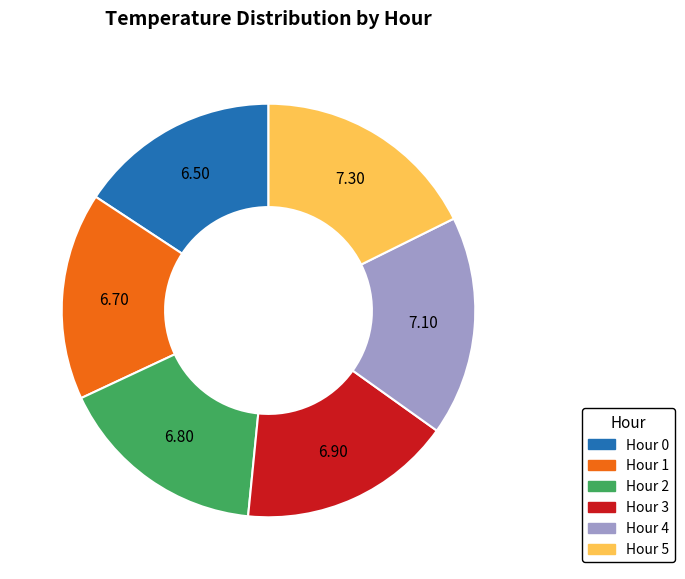

Combined, do Hour 4 and Hour 5 account for over 50%?

No